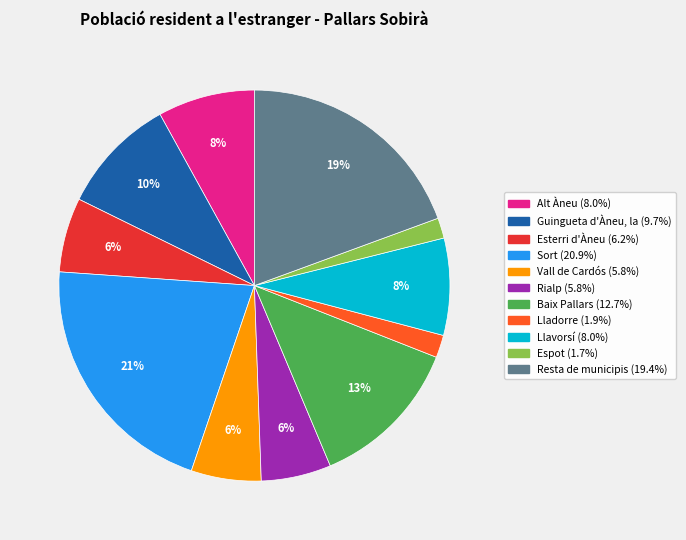

To the nearest percent, what is the average slice percentage?

9%